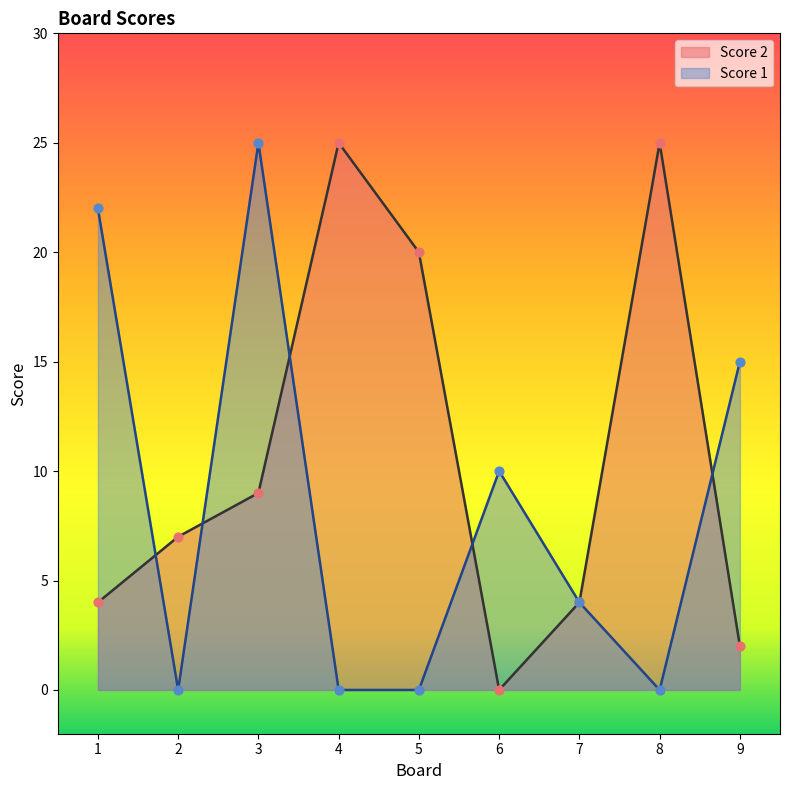

What is the total value across all series at 9?

17